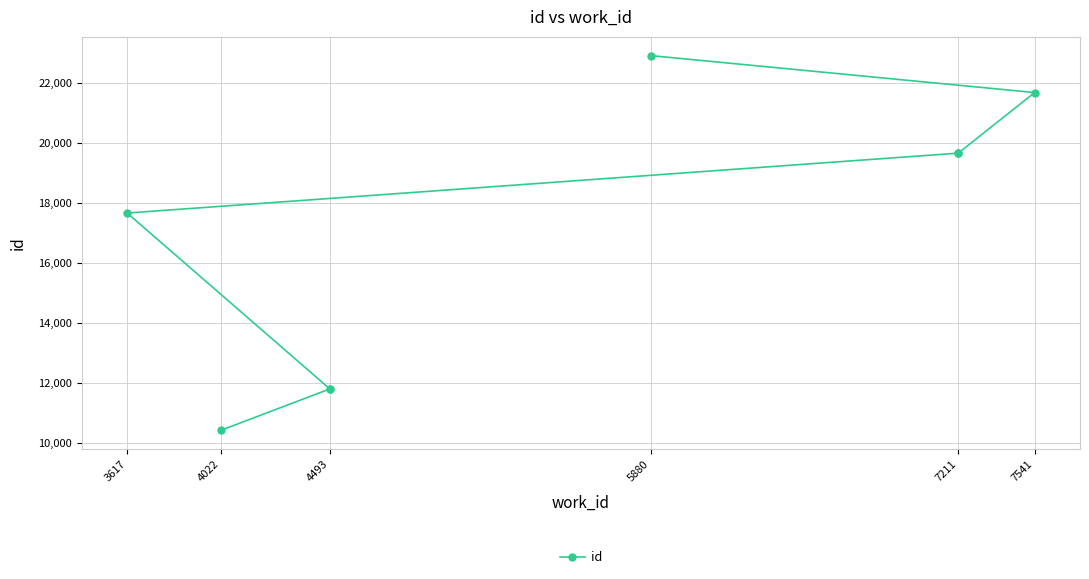

How many data points are above 19667?

3